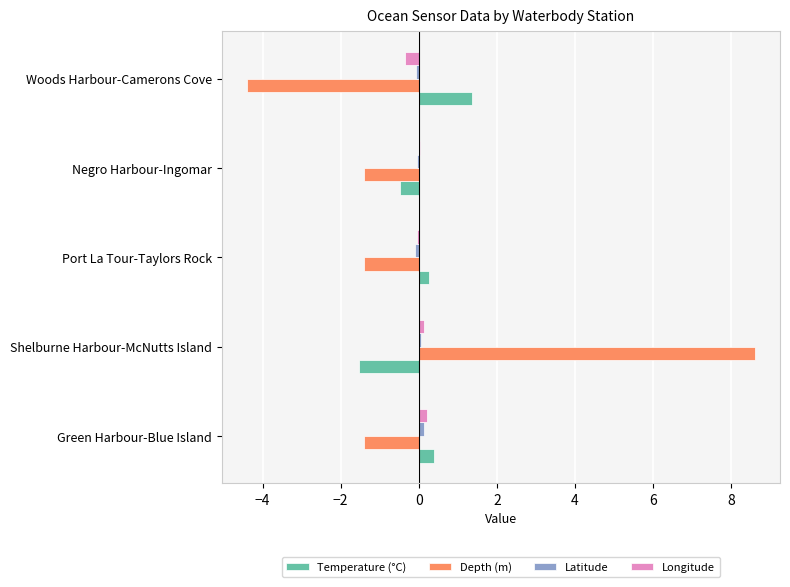

What is the maximum value shown in the chart?

8.6